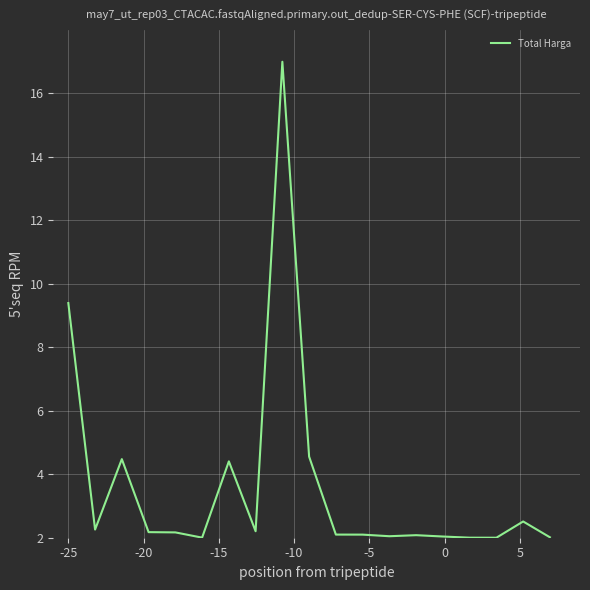

What is the smallest value displayed?

2.0